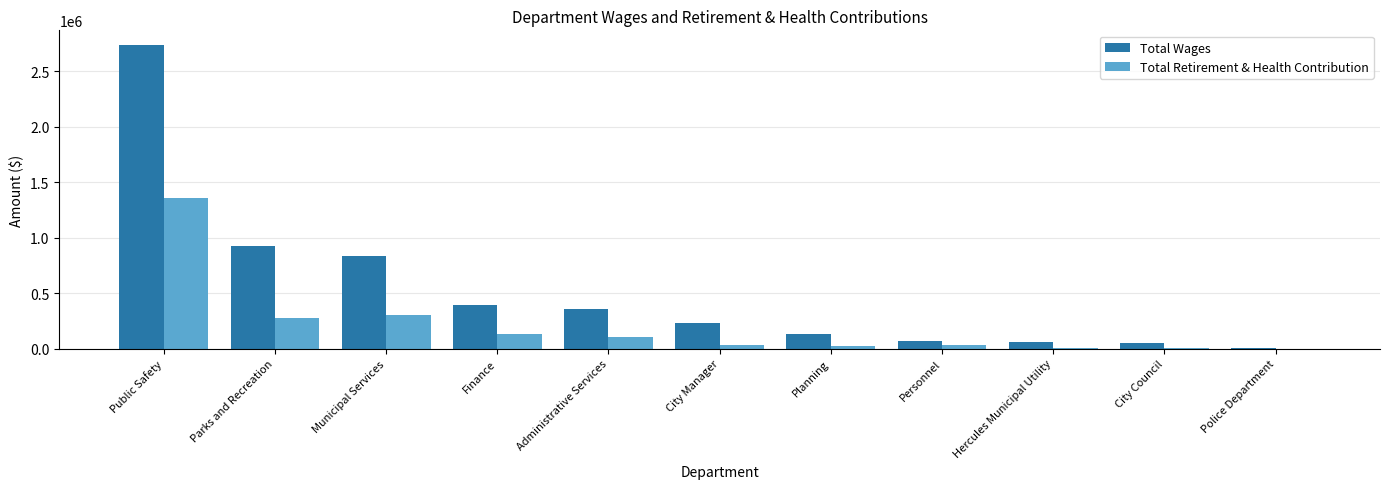

What are all the series names shown in the legend?

Total Wages, Total Retirement & Health Contribution